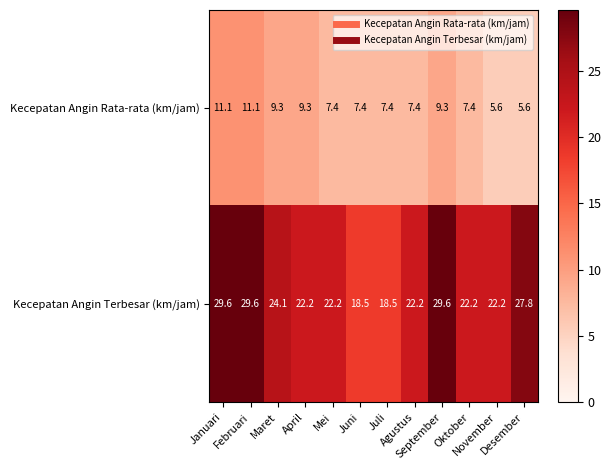

What is the average value of the Kecepatan Angin Terbesar (km/jam) series?

24.1